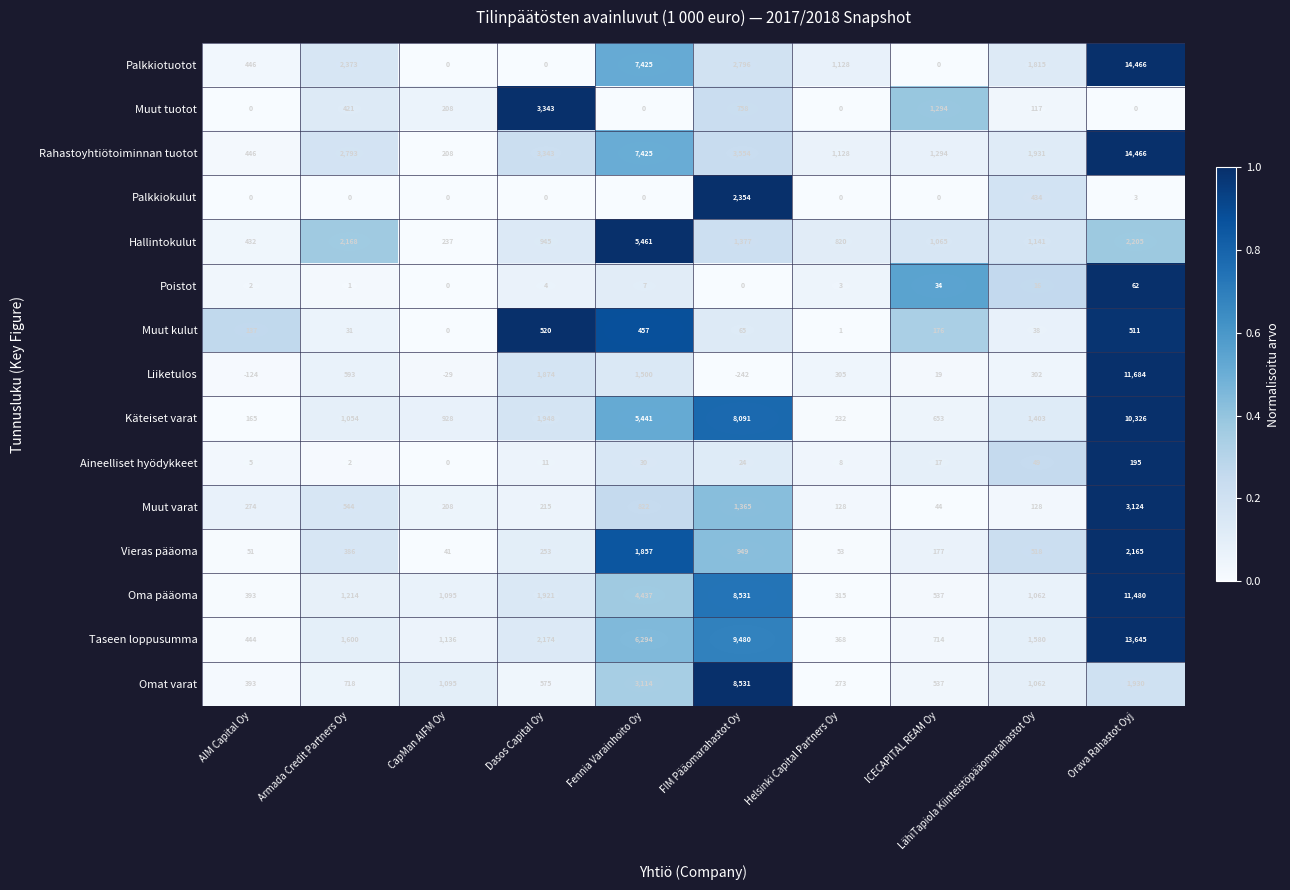

The Palkkiotuotot series shows 0 at Dasos Capital Oy. True or false?

True